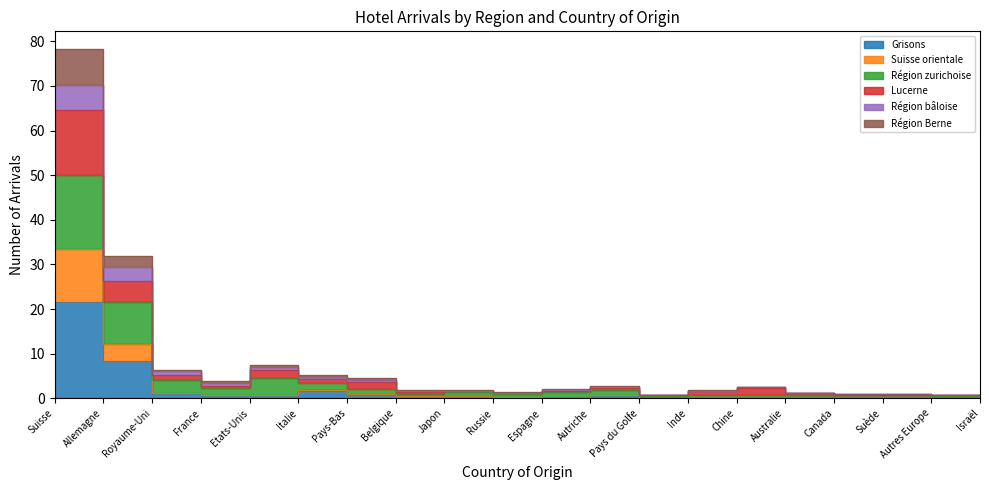

Where is the first local minimum for Région Berne?

France